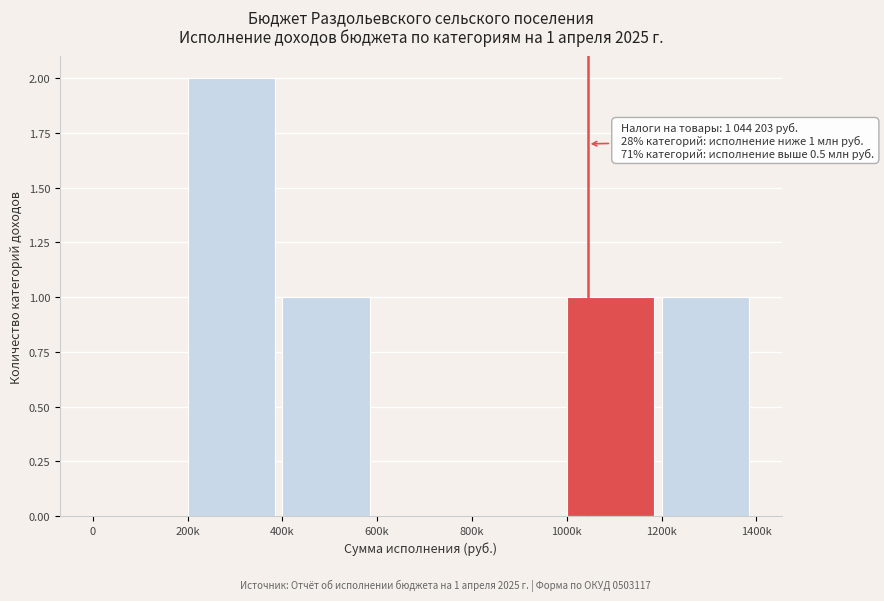

Reading left to right, transcribe all the data shown in this chart.

0=0	200k=2	400k=1	600k=0	800k=0	1000k=1	1200k=1